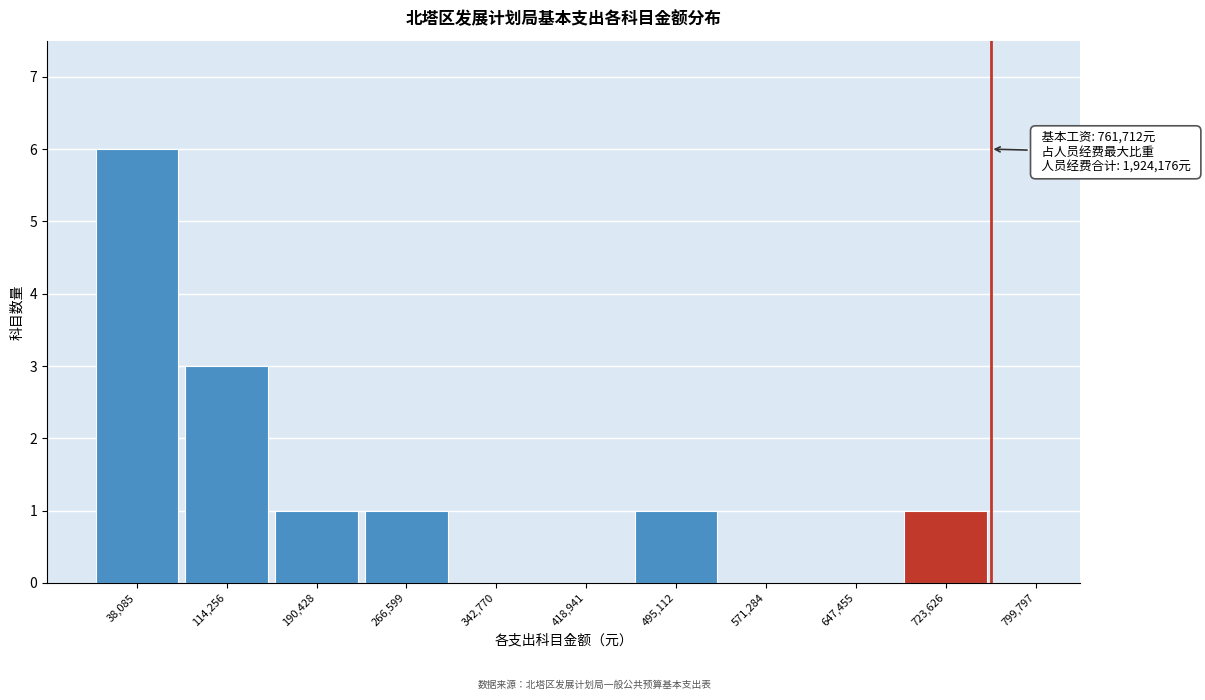

Over which range of the x-axis is the bar tallest?

0 to 80000